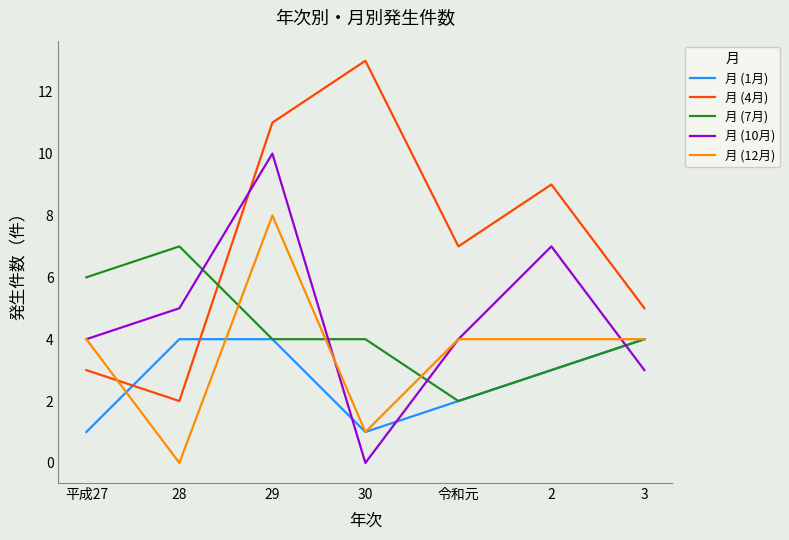

After their last crossing, which series has the higher values: 月 (7月) or 月 (10月)?

月 (7月)